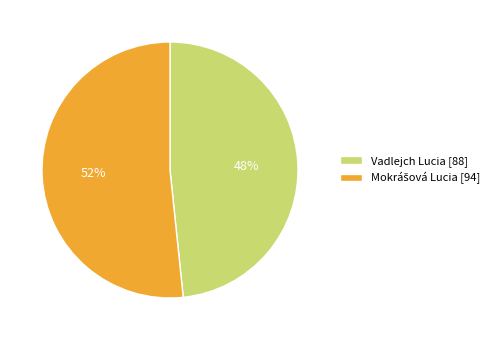

The Vadlejch Lucia [88] slice represents 42% of the pie. True or false?

False